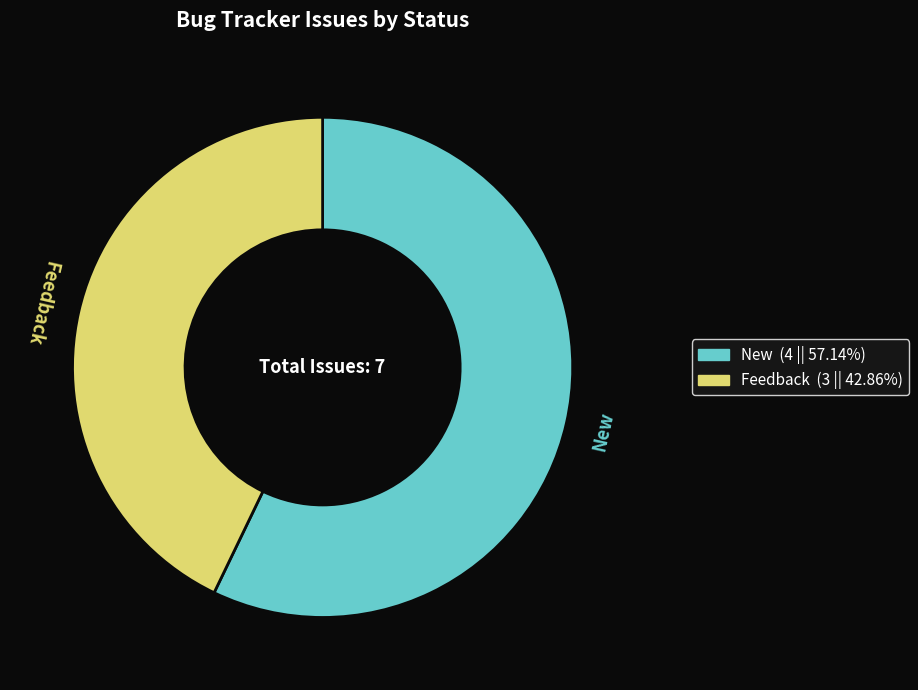

Do Feedback and New together represent more than half of the pie?

Yes